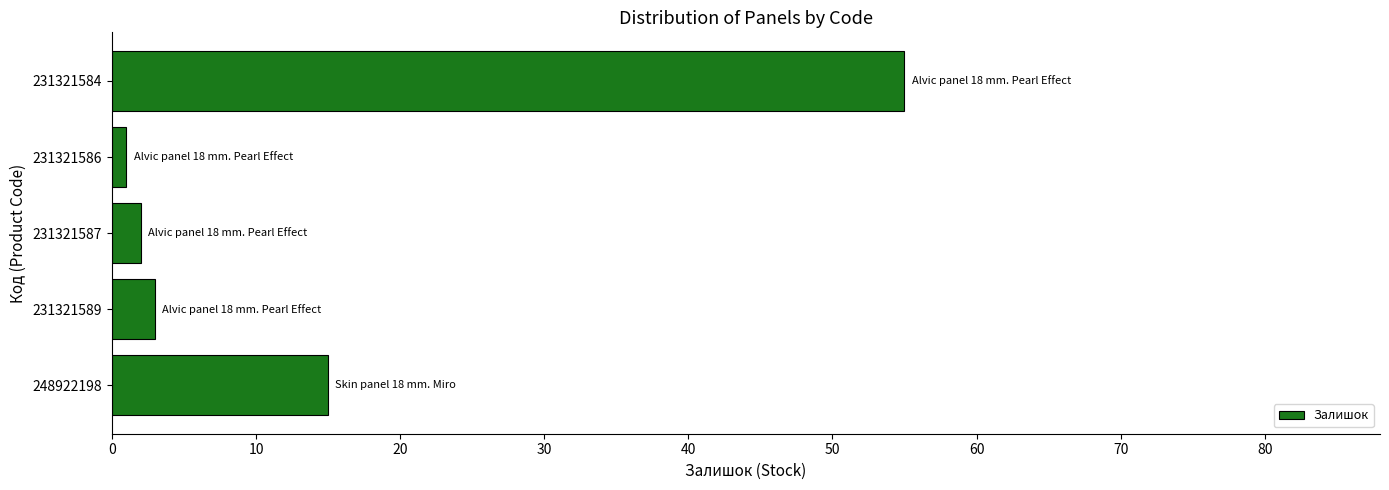

List the labels in order of value, largest first.

231321584, 248922198, 231321589, 231321587, 231321586